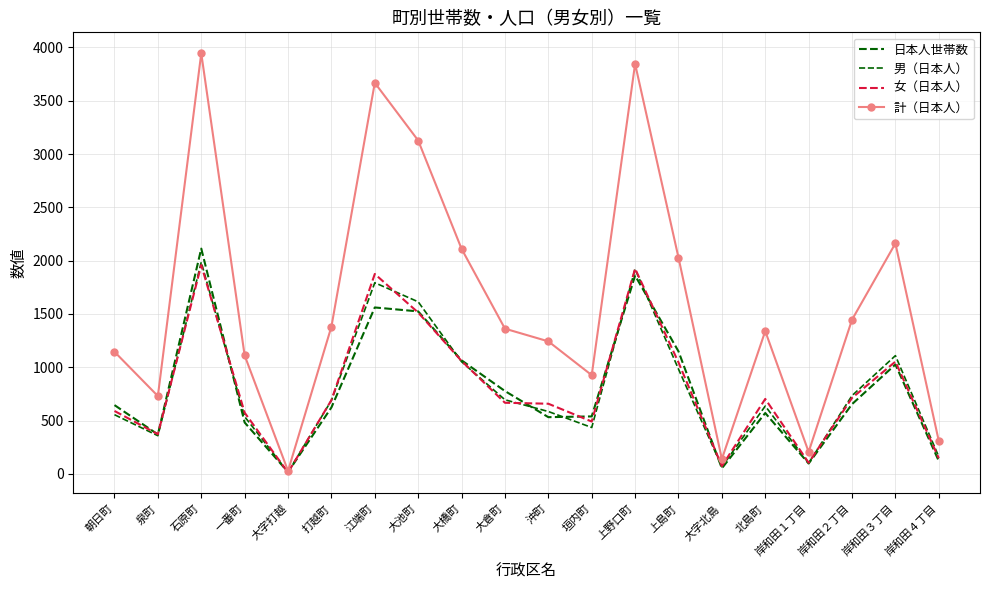

What is the difference between the maximum and minimum values in the 男（日本人） series?

1971